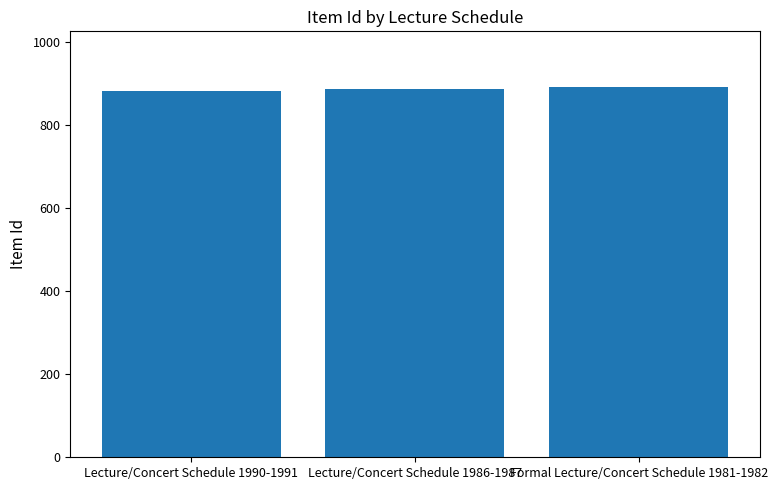

What is the difference between the values at Formal Lecture/Concert Schedule 1981-1982 and Lecture/Concert Schedule 1990-1991?

9